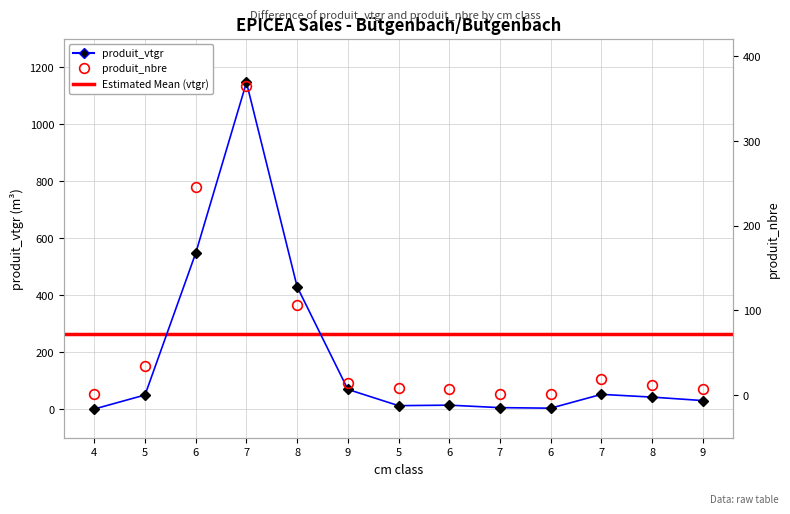

What value does the produit_vtgr series have at 7?

5.6